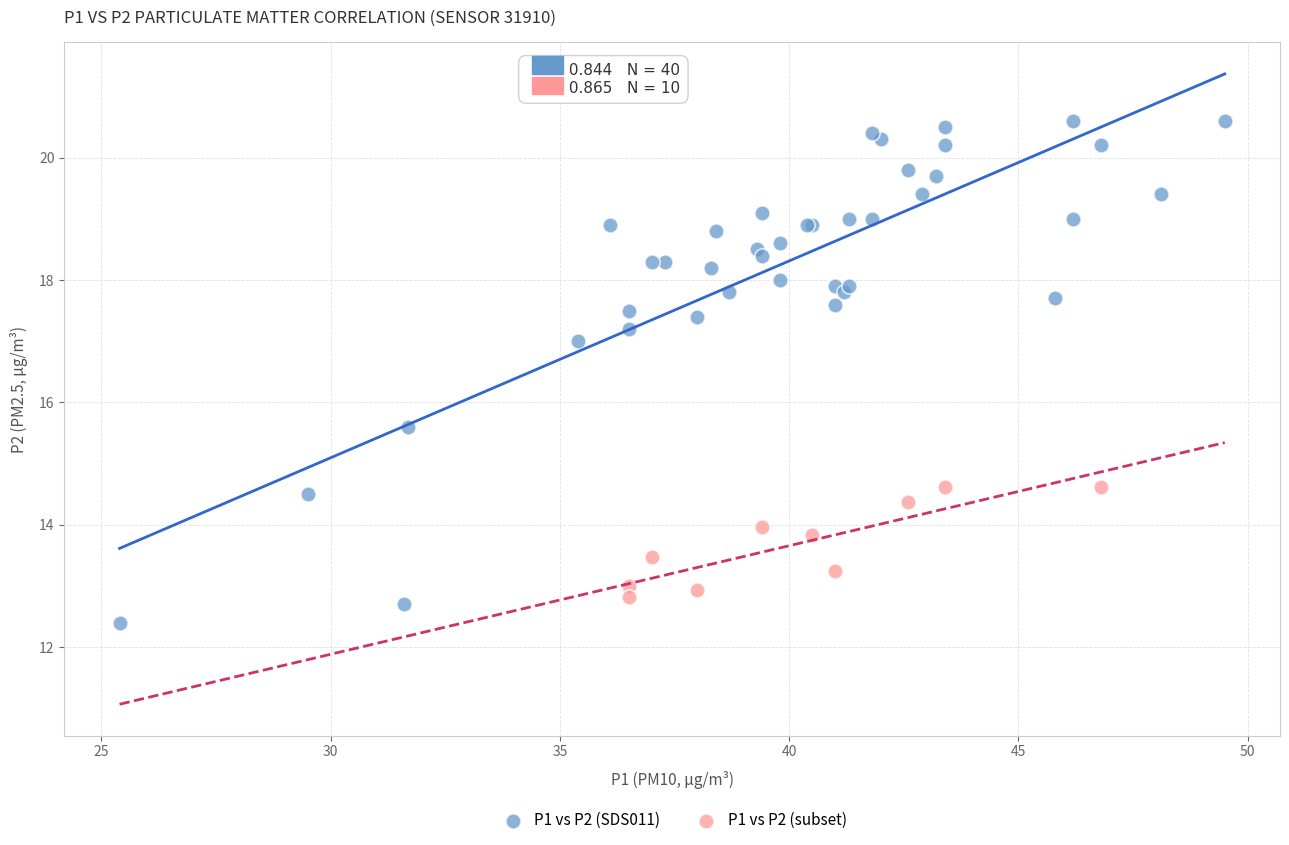

Which series reaches the maximum Y coordinate?

P1 vs P2 (SDS011)